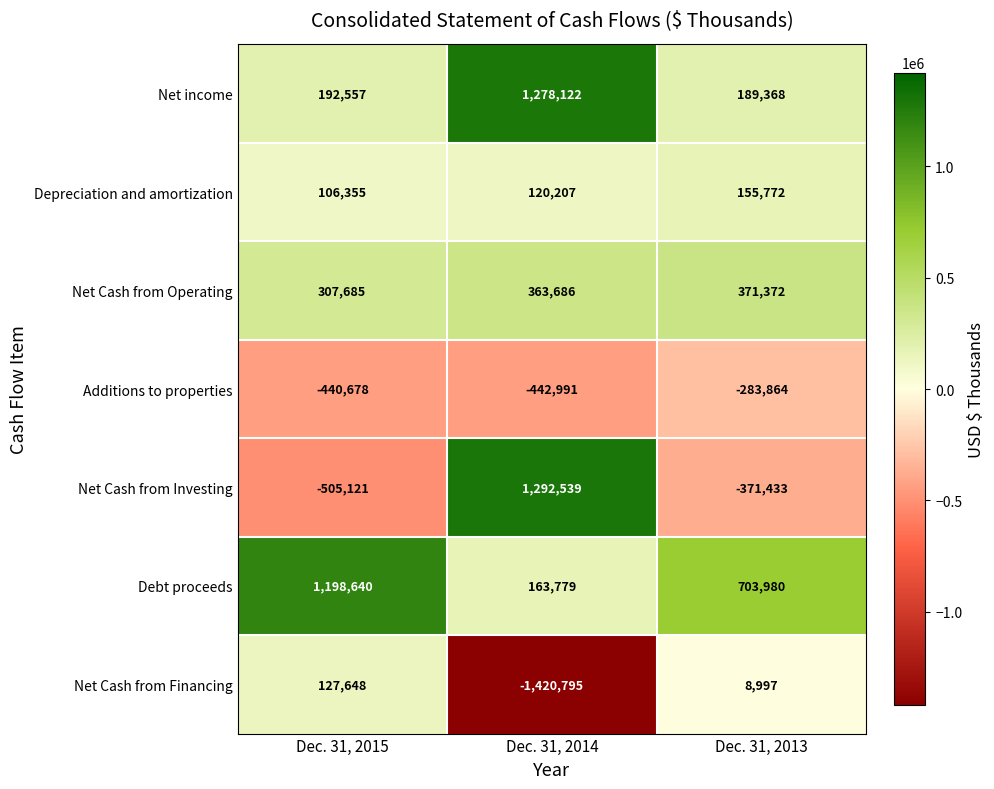

Rank the series by their maximum value, from highest to lowest.

Net Cash from Investing, Net income, Debt proceeds, Net Cash from Operating, Depreciation and amortization, Net Cash from Financing, Additions to properties